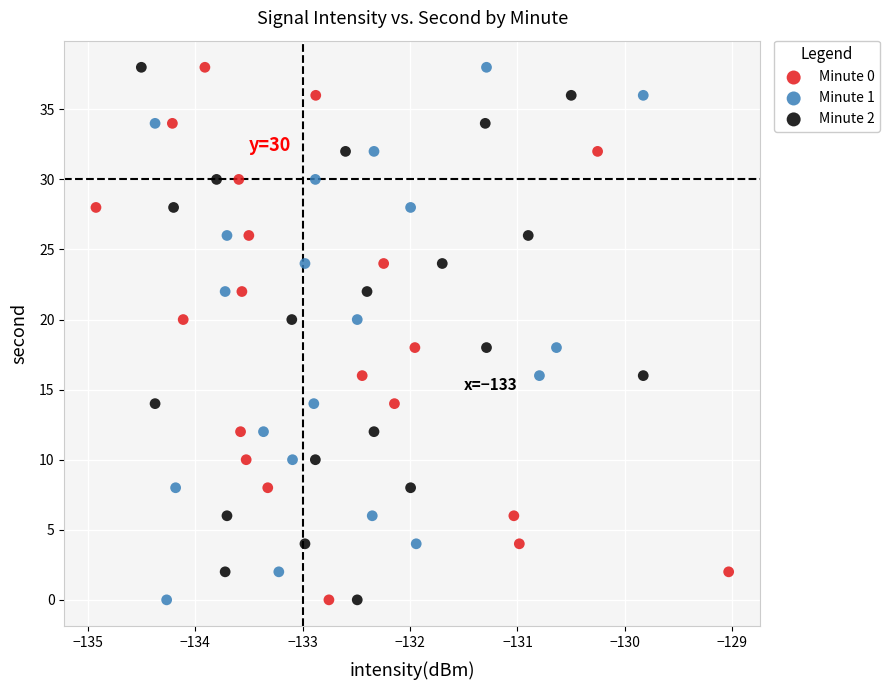

What are all the series names shown in the legend?

Minute 0, Minute 1, Minute 2